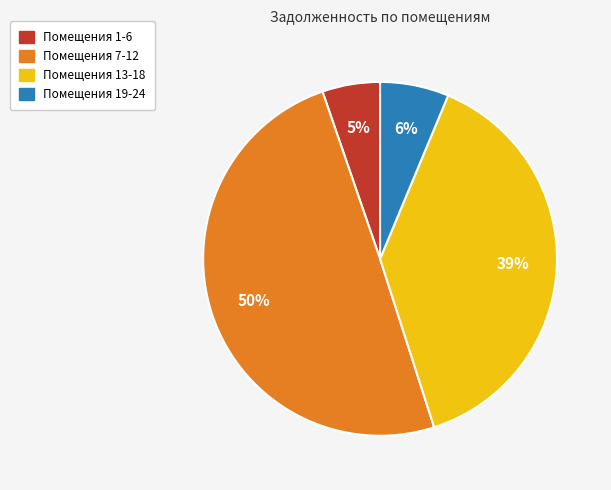

How many slices are in this pie chart?

4